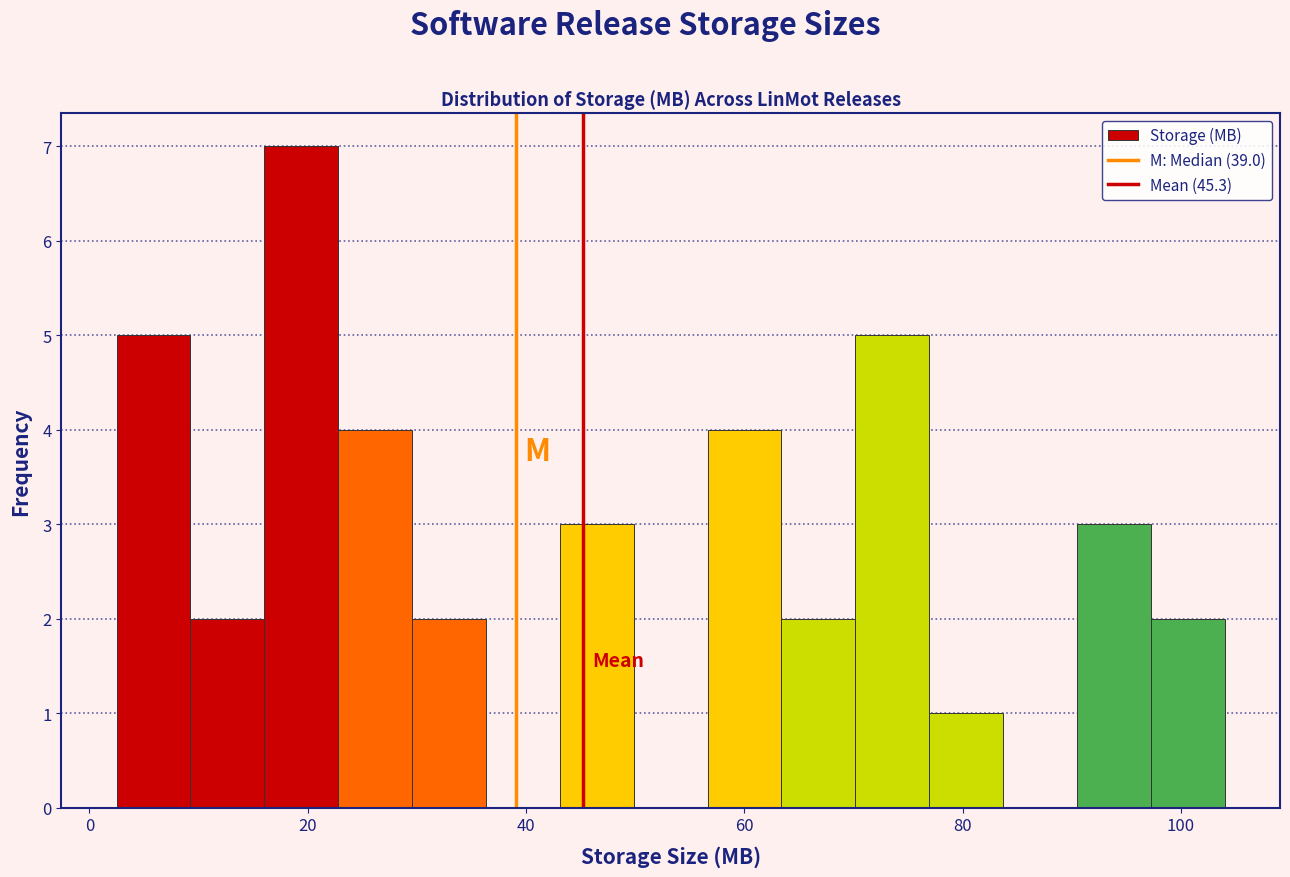

Around what value on the x-axis is the tallest bar? Give the approximate position of its centre, as read against the axis.

20